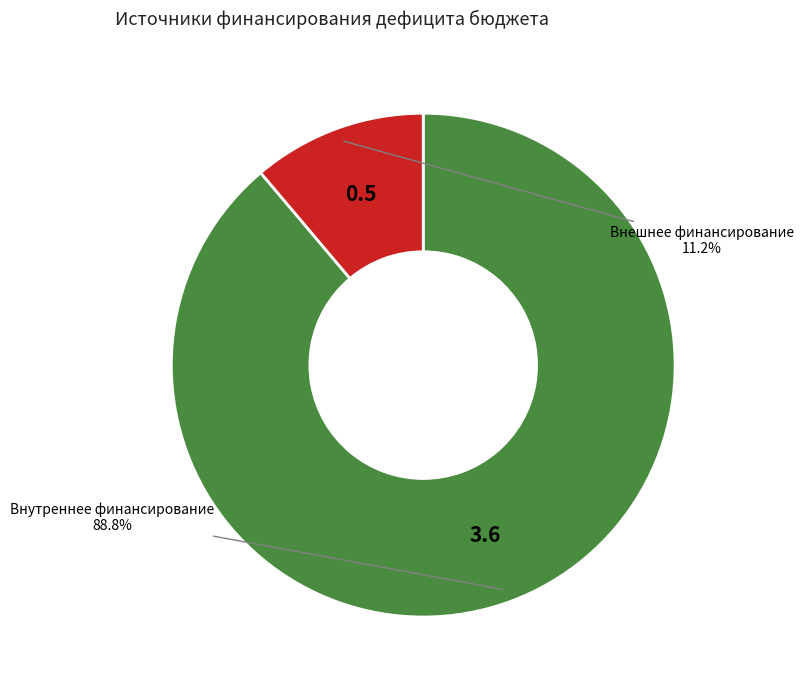

Is there a majority slice in this chart?

Yes